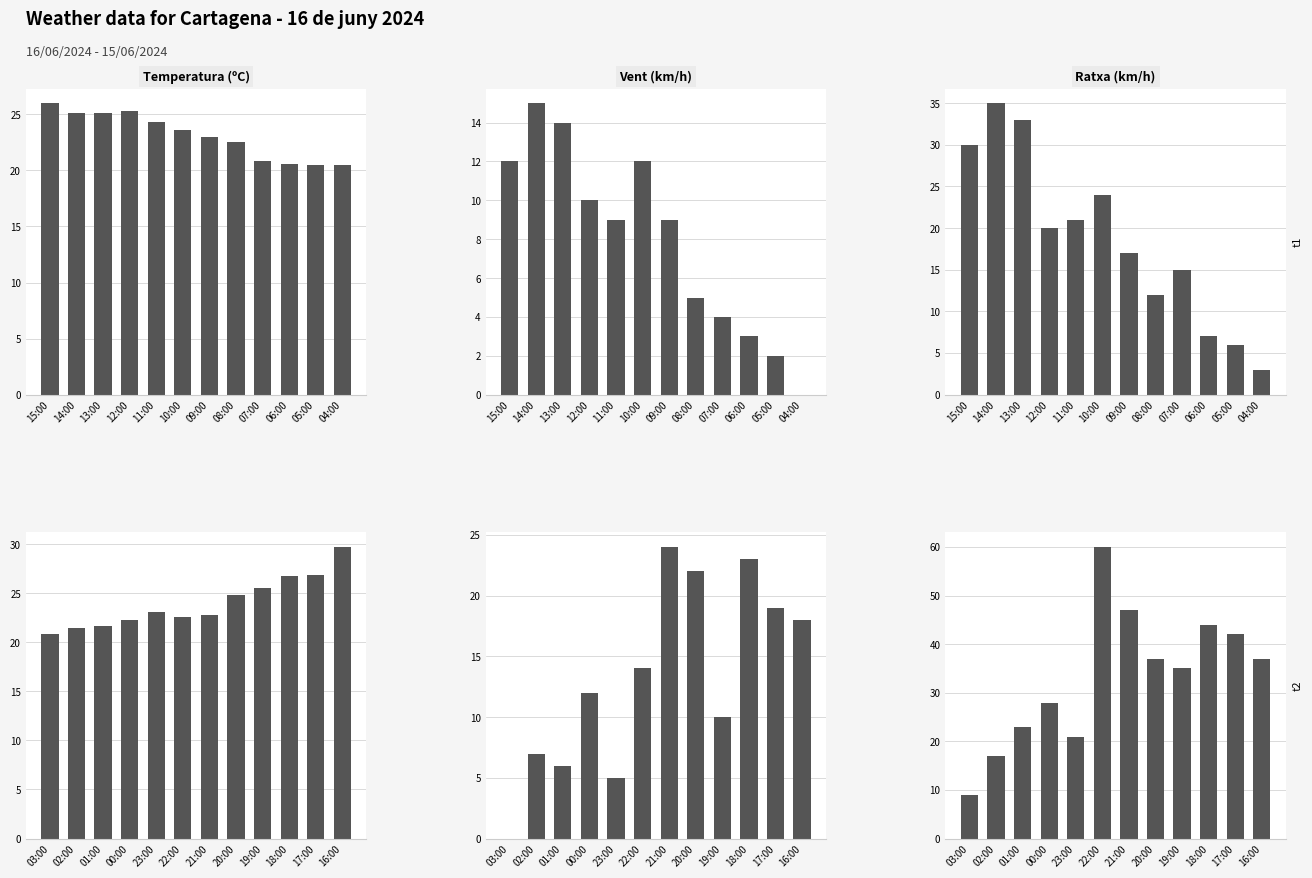

What is the value of the Ratxa (km/h) bar at the 9th from the left?

35.0